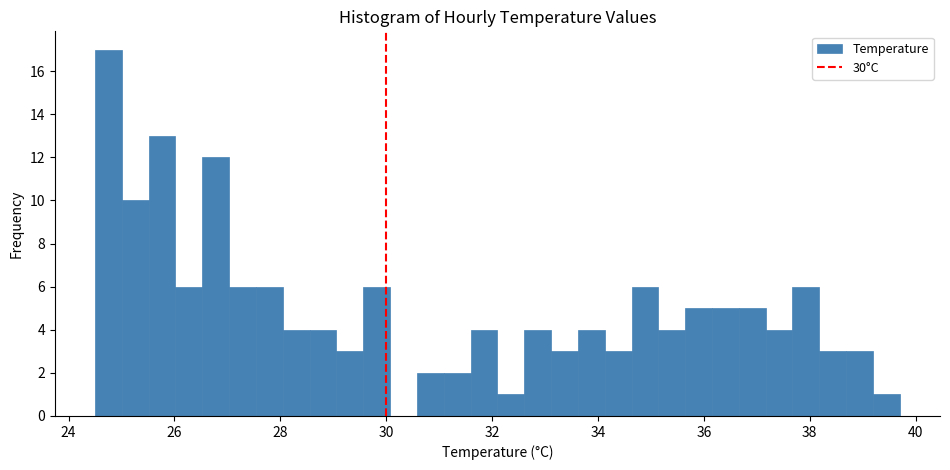

Read against the x-axis, roughly where is the centre of the tallest bar?

24.8